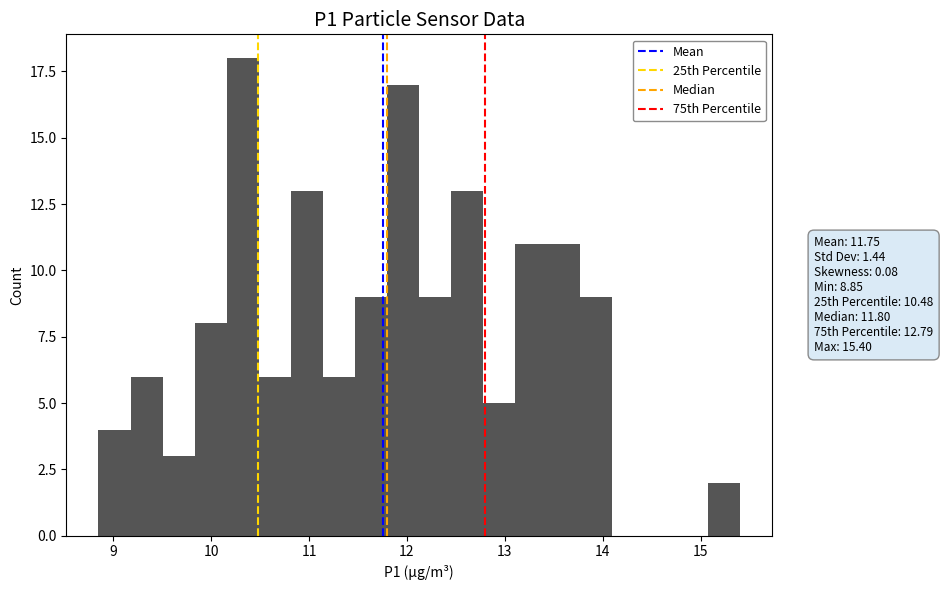

Read against the x-axis, roughly where is the centre of the tallest bar?

10.3